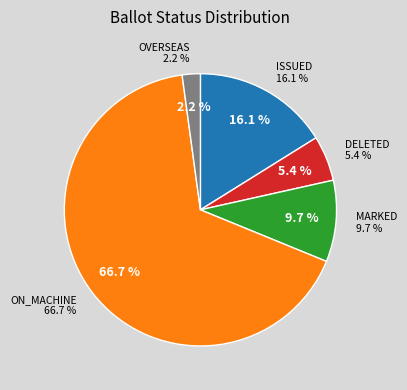

To the nearest percent, what is the difference between the OVERSEAS and DELETED slice percentages?

3%